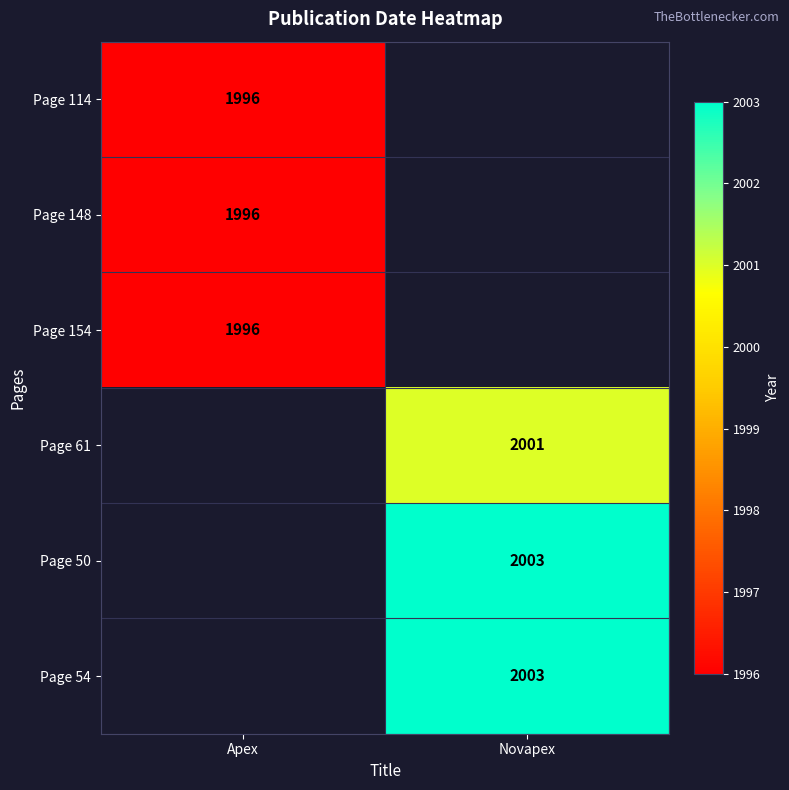

Is it true that Page 61 equals 2001 at Novapex?

True